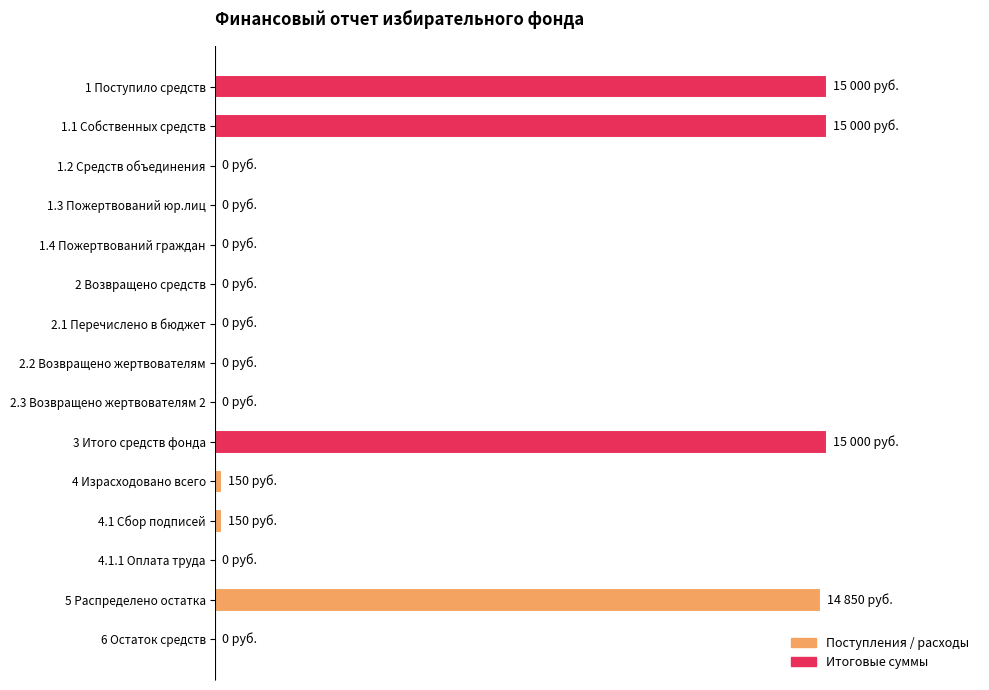

Are the bars horizontal?

Yes